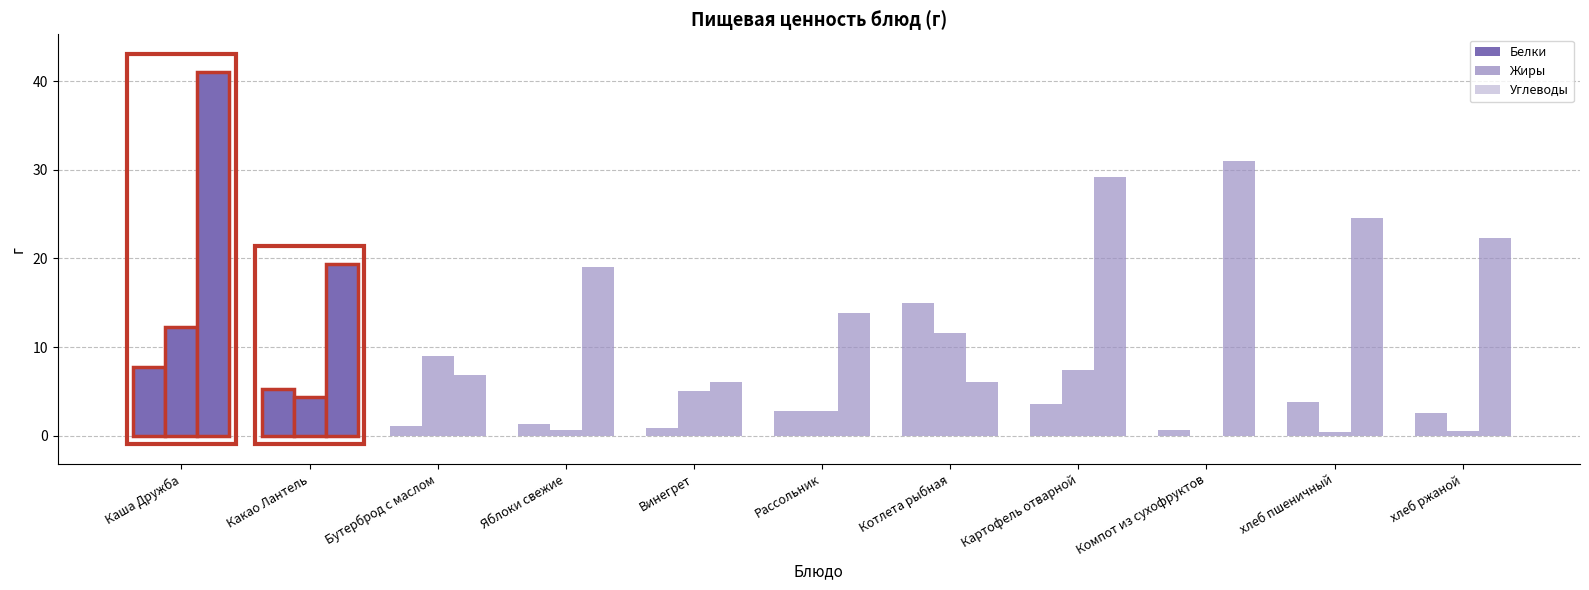

Where does the Жиры series first go above 4?

Каша Дружба